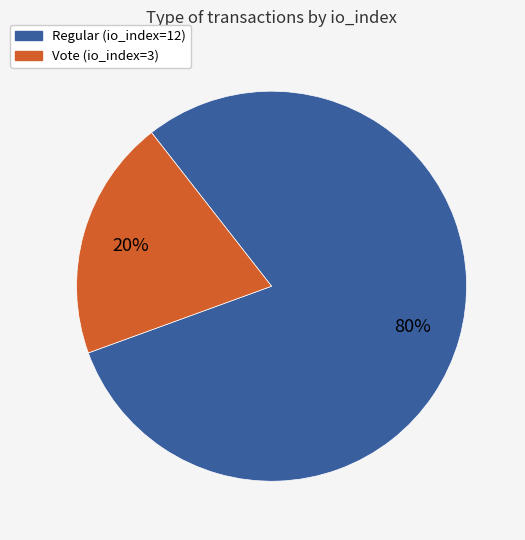

To the nearest percent, what is the average slice percentage?

50%